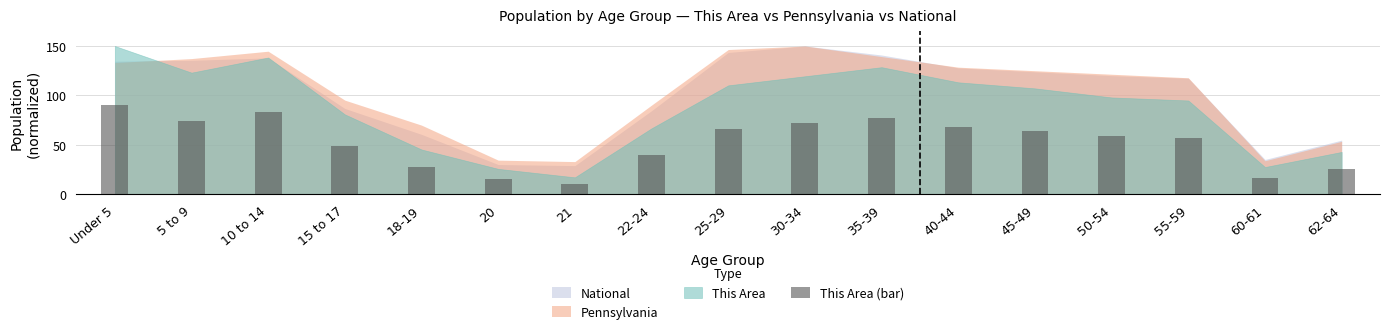

What is the change in value from 30-34 to 60-61?

-55.1